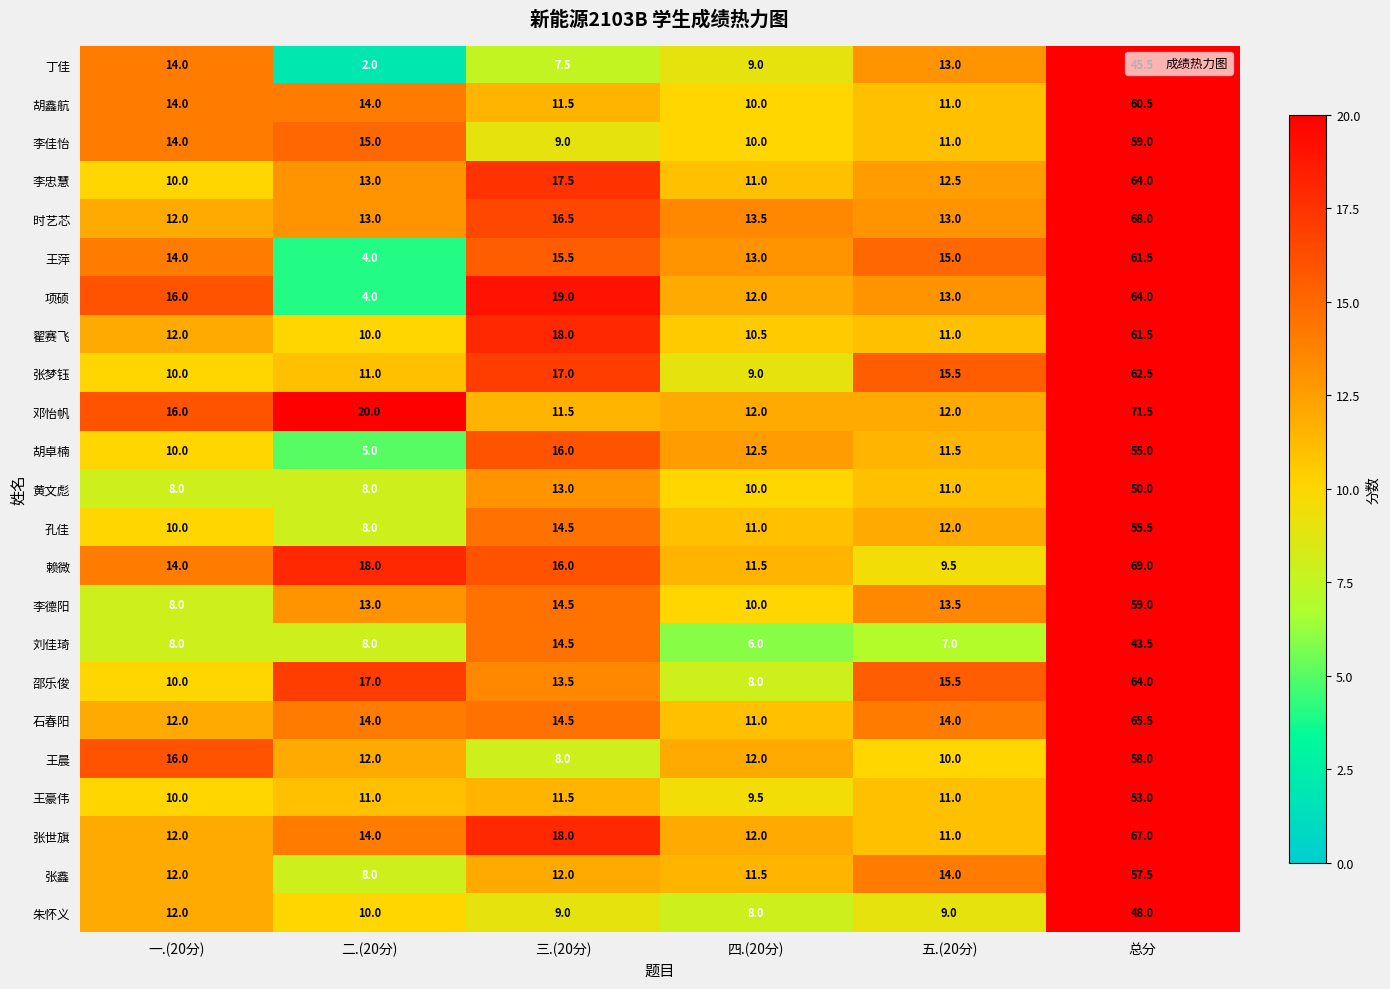

Between 一.(20分) and 总分, which series saw the biggest shift?

时艺芯